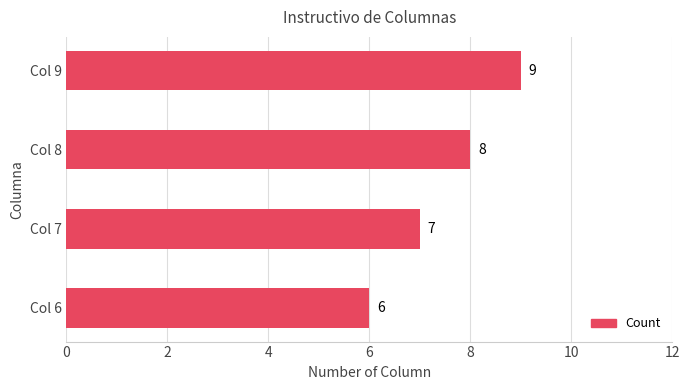

List the labels in order of value, smallest first.

Col 6, Col 7, Col 8, Col 9